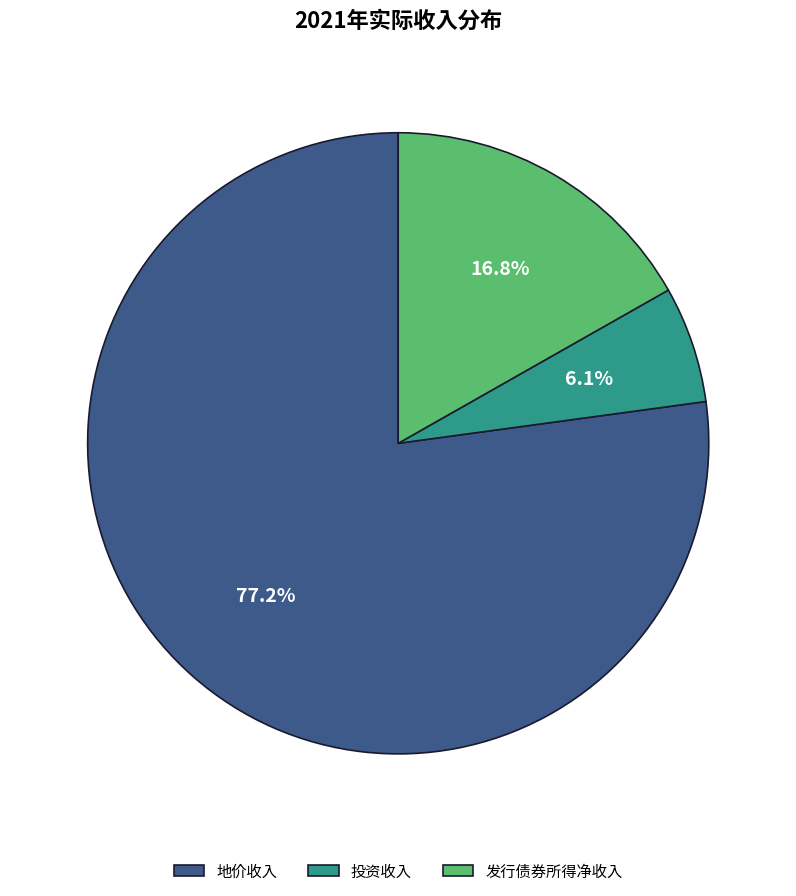

What is the majority slice?

地价收入